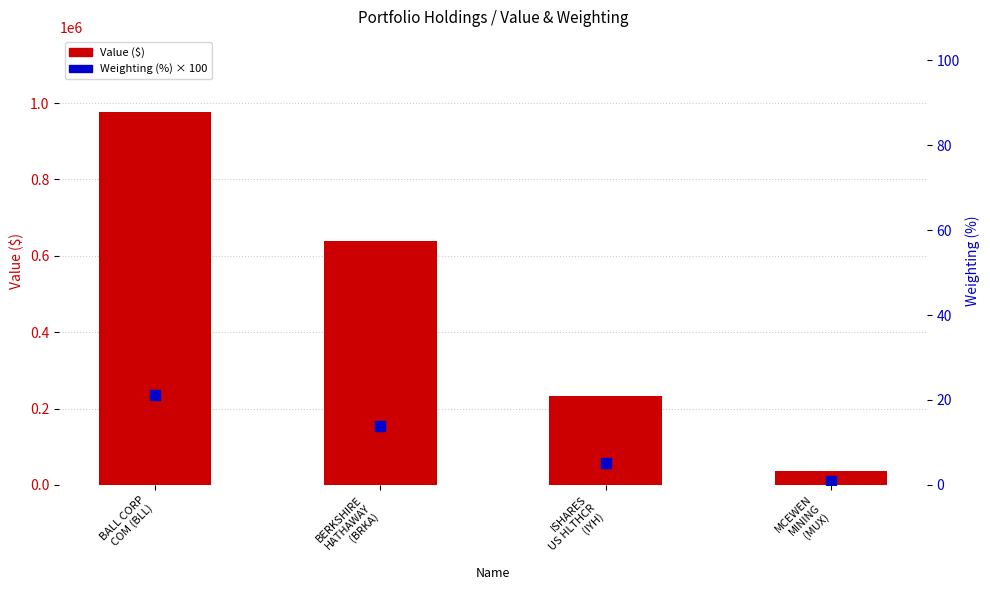

Is the value of Value at BERKSHIRE
HATHAWAY
(BRKA) greater than the value of Weighting (%) at ISHARES
US HLTHCR
(IYH)?

Yes